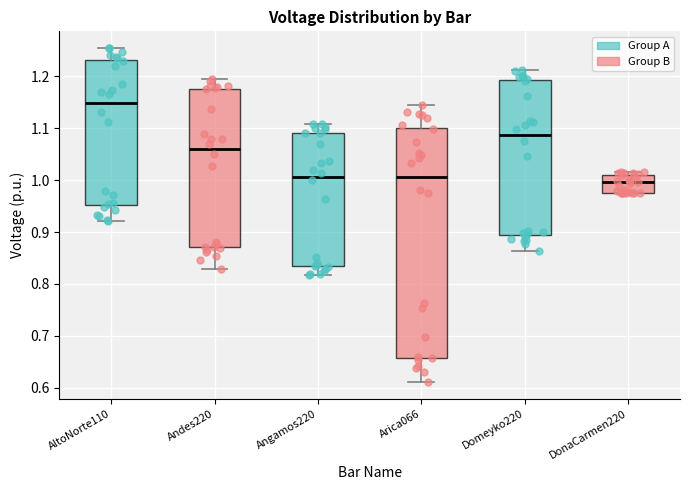

Which box is the tallest, from its lower edge to its upper edge?

Arica066